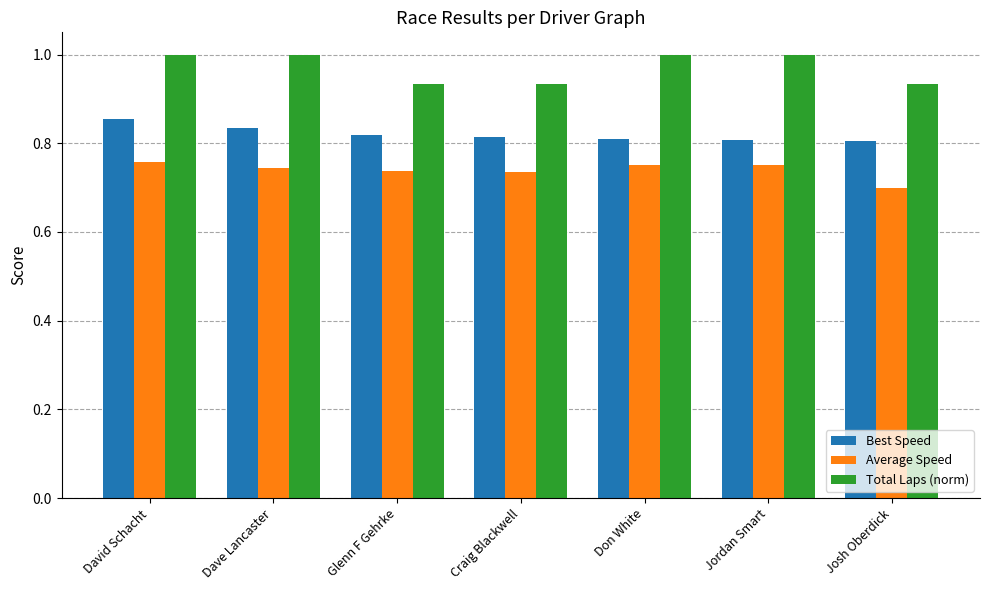

Rank the series by their average value, from highest to lowest.

Total Laps (norm), Best Speed, Average Speed